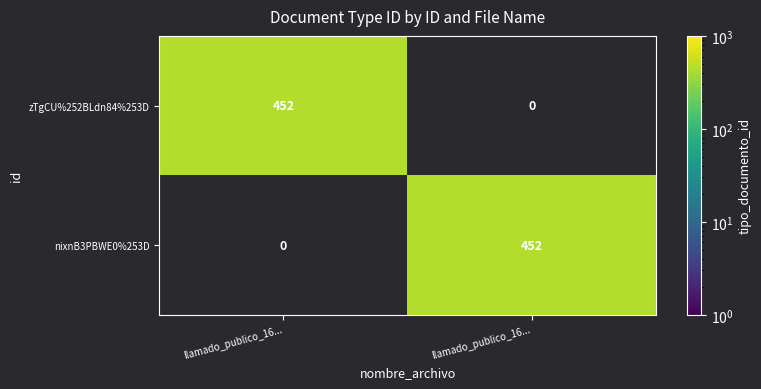

How many values in nixnB3PBWE0%253D are above zero?

1